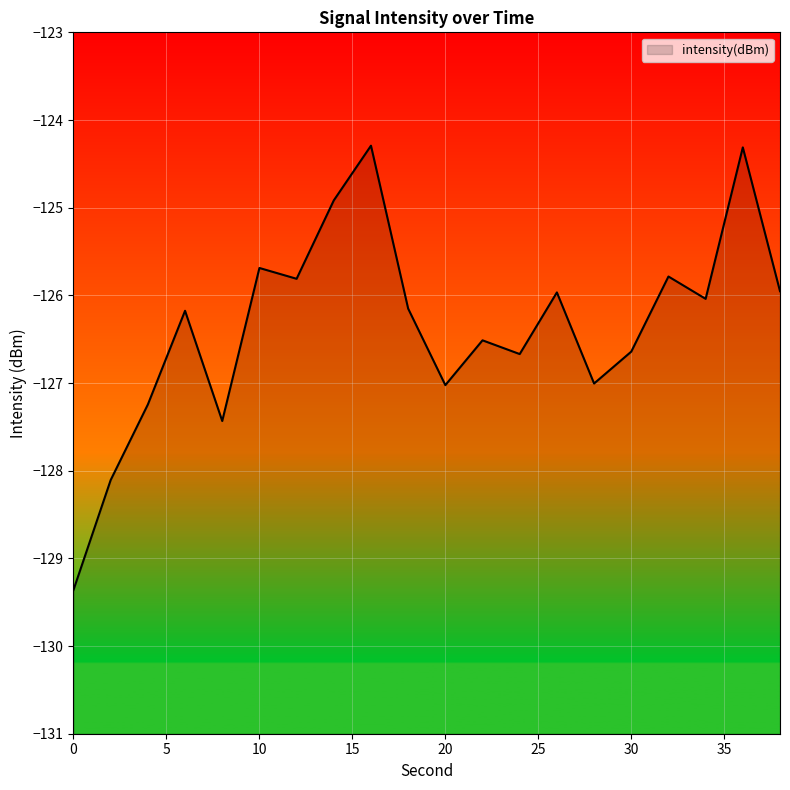

Is it true that the value at 30 is -126.6?

True